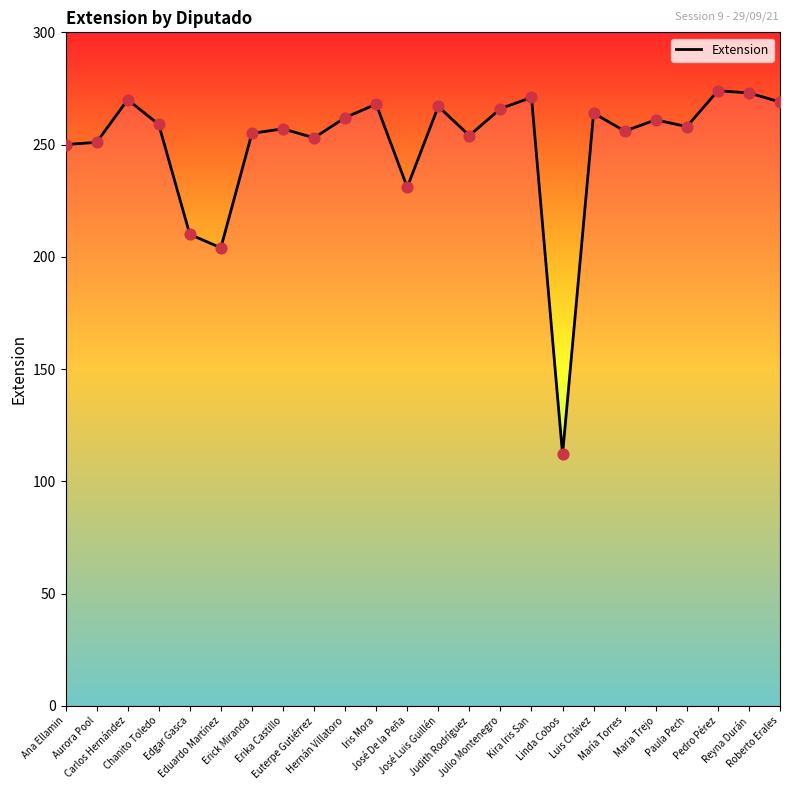

What is the ratio of the value at Reyna Durán to the value at Linda Cobos?

2.4